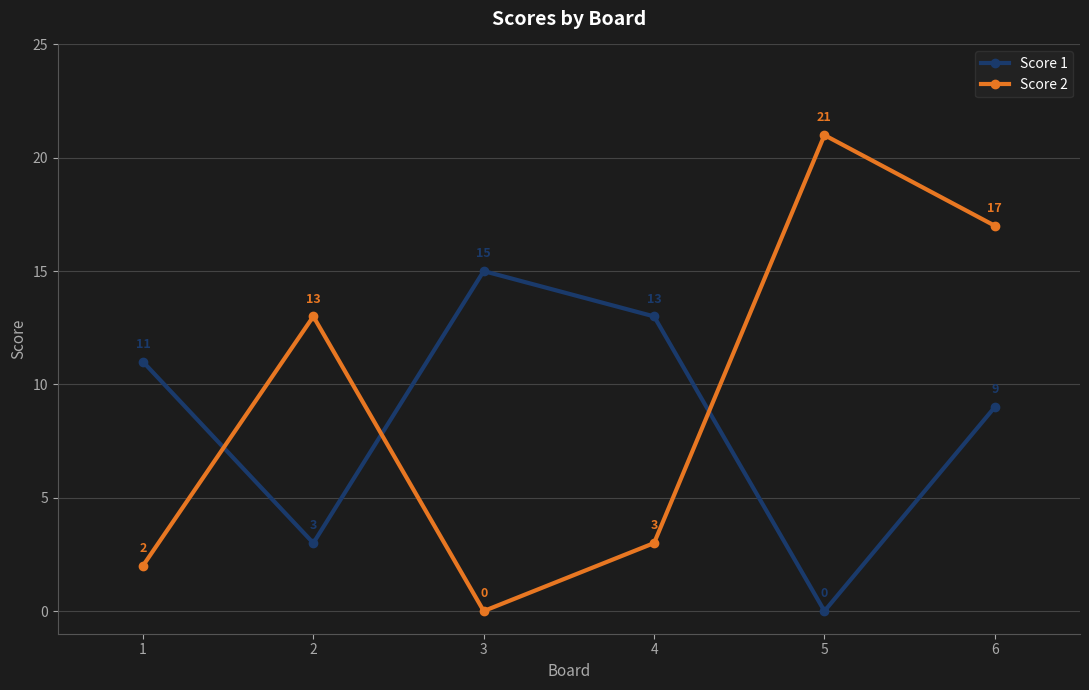

How many interior local valleys does the Score 2 series have?

1